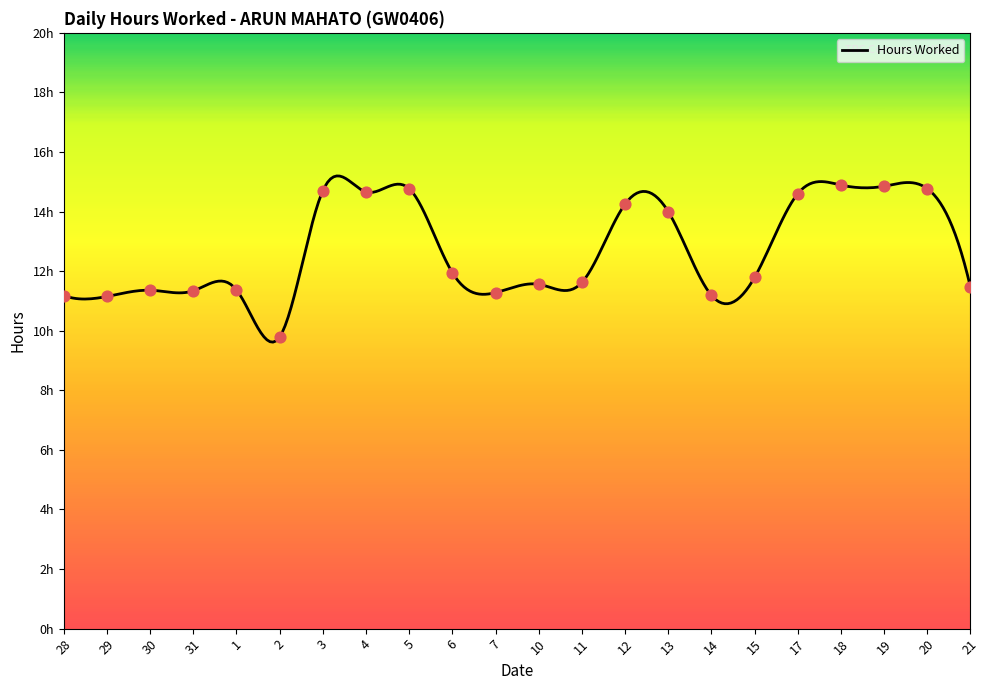

What is the ratio of the value at 10 to the value at 5?

0.8